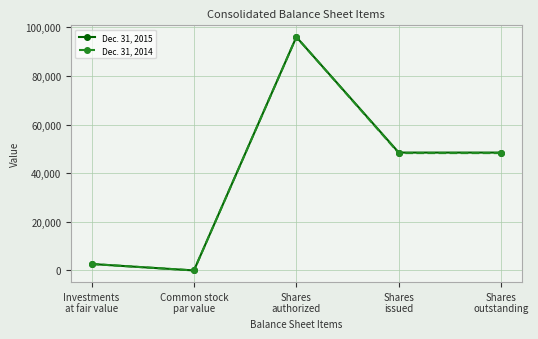

Reading left to right, extract all data points from this chart.

Dec. 31, 2015: Investments
at fair value=2654	Common stock
par value=0	Shares
authorized=96000	Shares
issued=48475	Shares
outstanding=48475
Dec. 31, 2014: Investments
at fair value=2661	Common stock
par value=0	Shares
authorized=96000	Shares
issued=48265	Shares
outstanding=48265